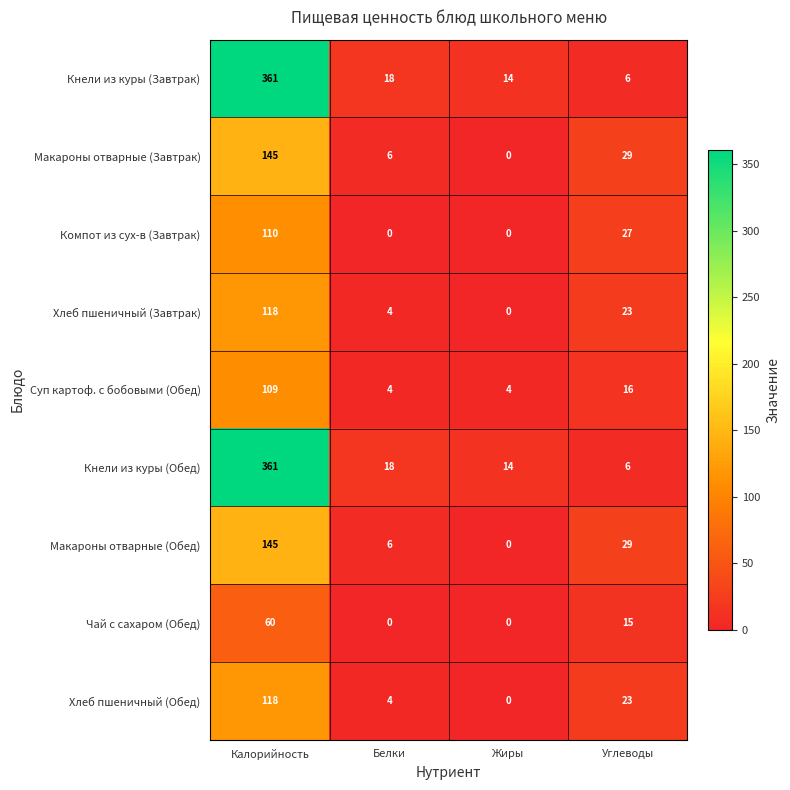

The value of Хлеб пшеничный (Обед) at Белки is 4. True or false?

True